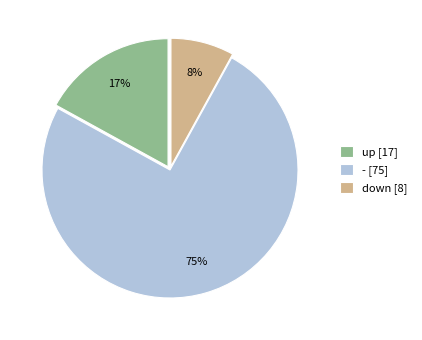

Which category has the biggest portion of the pie?

-